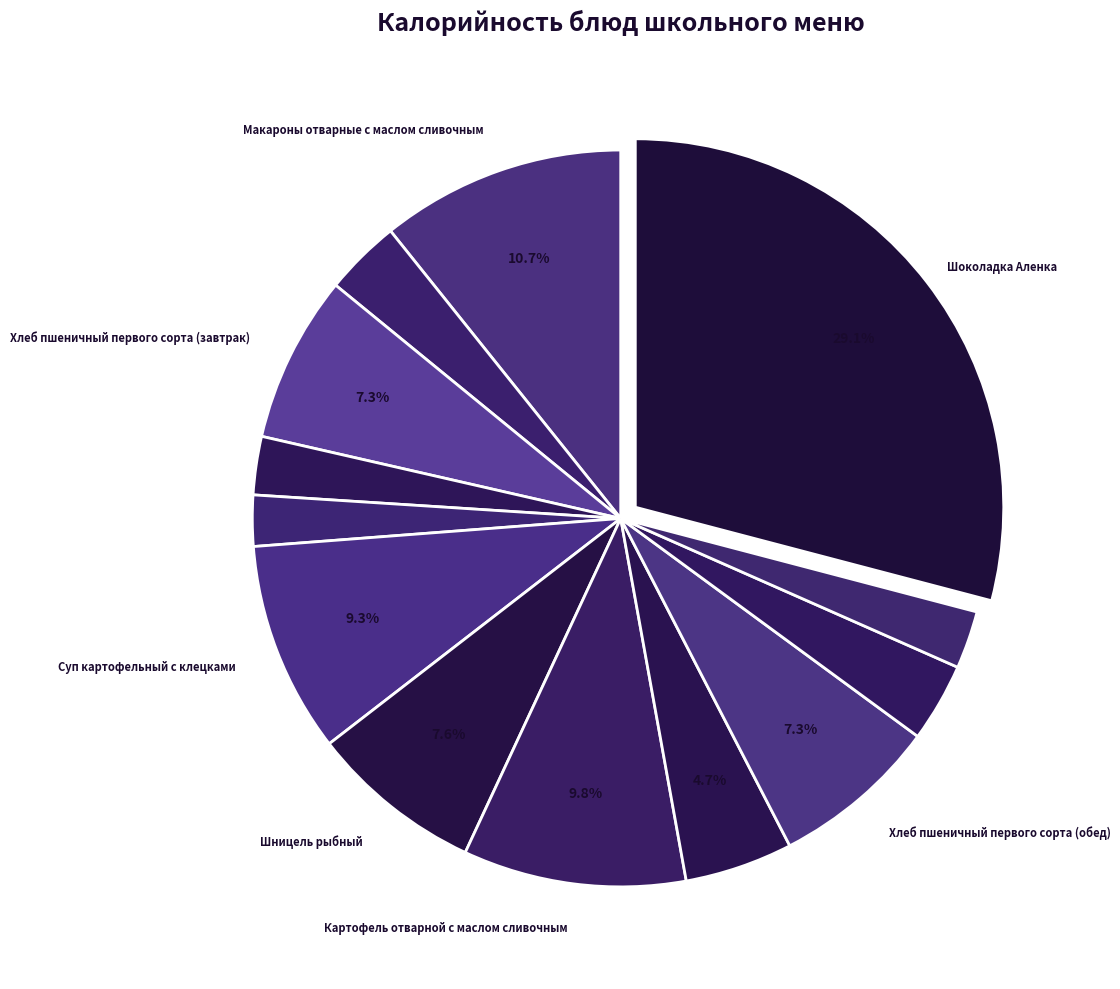

Count the number of slices in the pie.

13